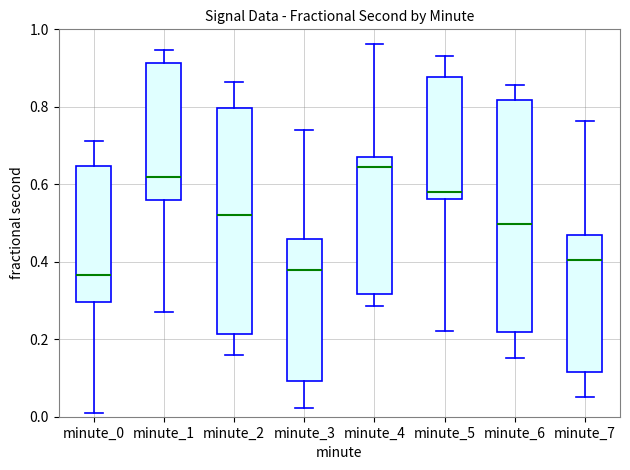

Reading left to right, transcribe this box plot: for each box, give where its median line is, the range the box spans, and where its two whiskers end, as read against the y-axis. The values are not printed on the chart, so give them approximately, as read against the axis.

minute_0: median 0.36, box 0.30 to 0.64, whiskers 0.02 to 0.72
minute_1: median 0.62, box 0.56 to 0.92, whiskers 0.28 to 0.94
minute_2: median 0.52, box 0.22 to 0.80, whiskers 0.16 to 0.86
minute_3: median 0.38, box 0.10 to 0.46, whiskers 0.02 to 0.74
minute_4: median 0.64, box 0.32 to 0.68, whiskers 0.28 to 0.96
minute_5: median 0.58, box 0.56 to 0.88, whiskers 0.22 to 0.94
minute_6: median 0.50, box 0.22 to 0.82, whiskers 0.16 to 0.86
minute_7: median 0.40, box 0.12 to 0.46, whiskers 0.06 to 0.76